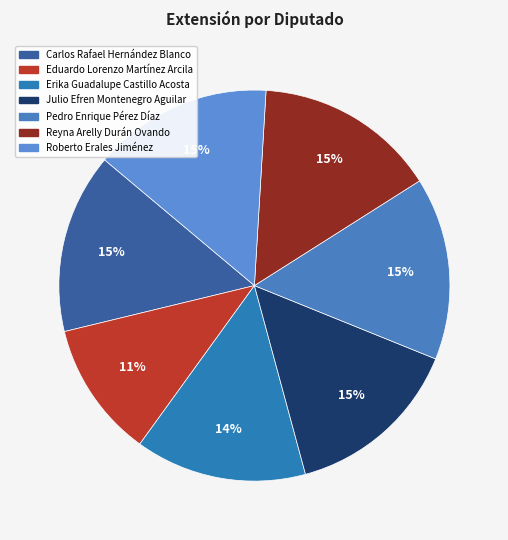

How many slices are in this pie chart?

7